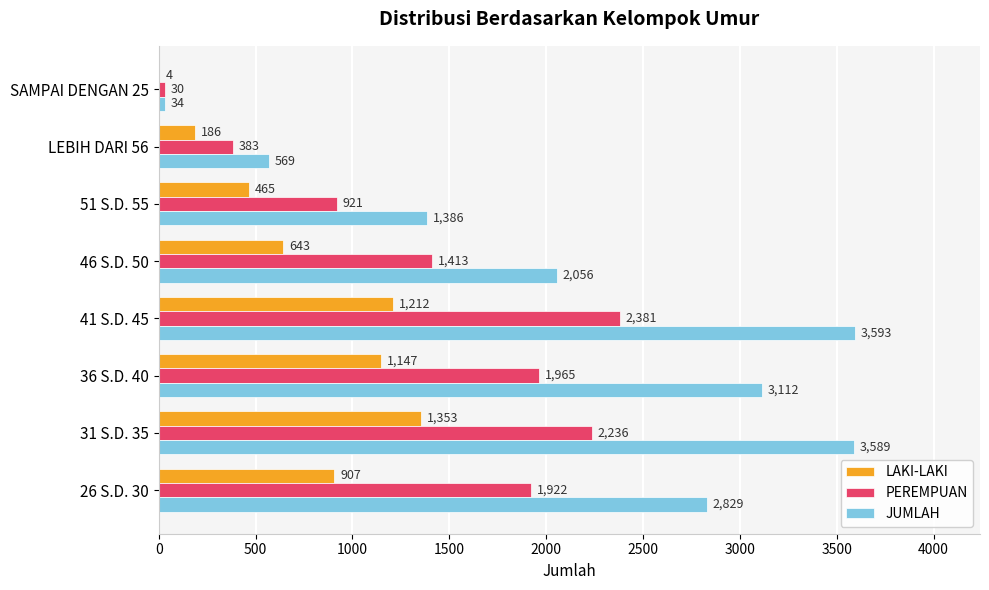

The JUMLAH series shows 2056 at 46 S.D. 50. True or false?

True